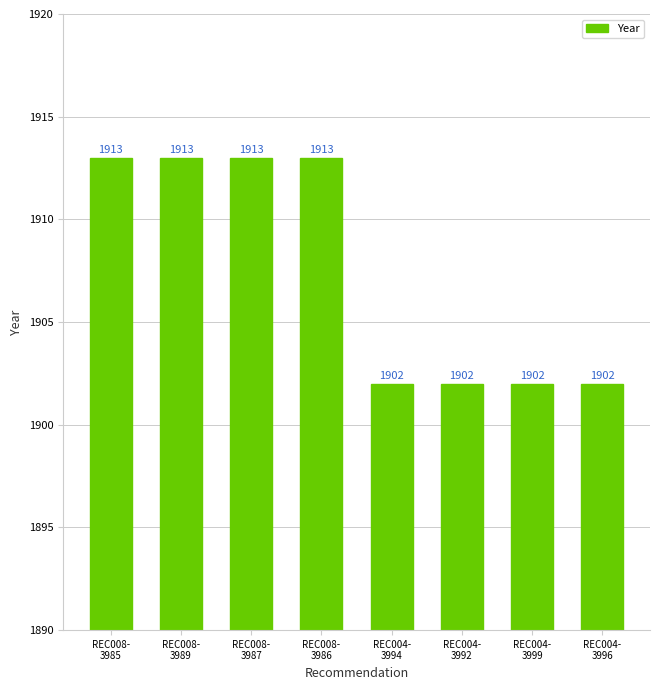

Approximately how many times larger is the value at REC004-
3992 compared to REC004-
3994?

1.0